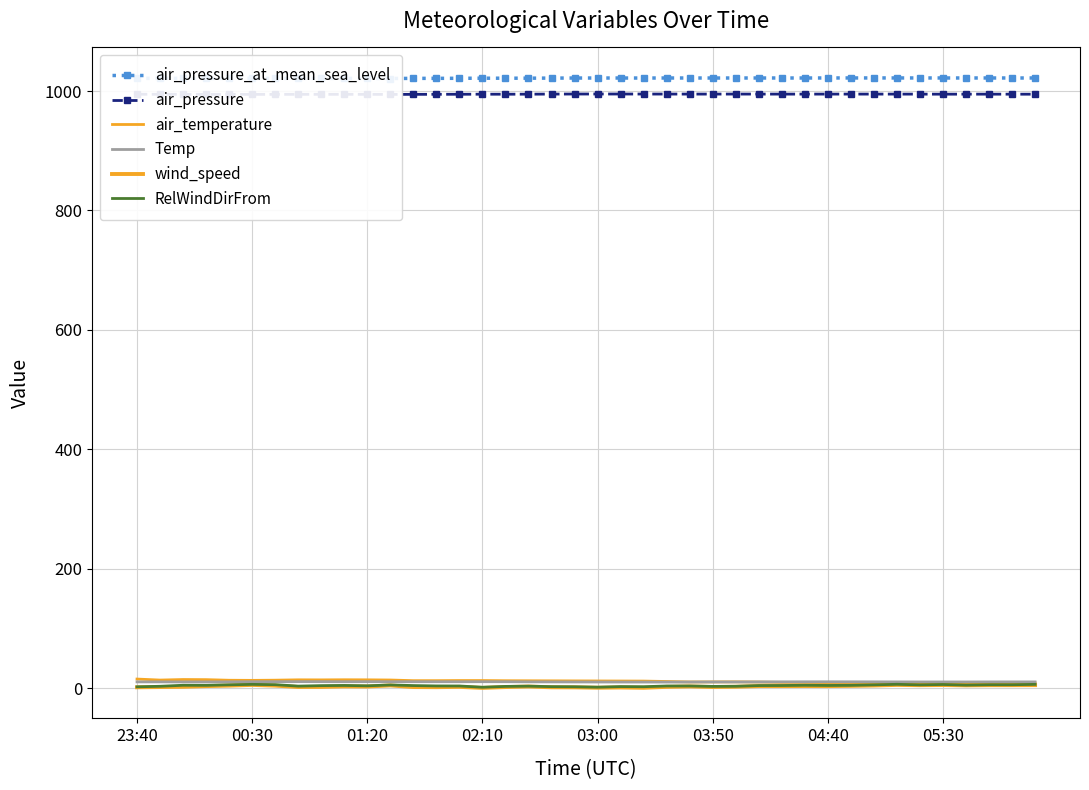

Reading left to right, extract all data points from this chart.

air_pressure_at_mean_sea_level: 1021.3	1021.4	1021.3	1021.2	1021.2	1021.3	1021.3	1021.3	1021.3	1021.3	1021.2	1021.1	1021.3	1021.4	1021.5	1021.6	1021.6	1021.6	1021.8	1021.9	1021.9	1021.9	1021.9	1021.9	1022.0	1021.9	1021.9	1022.0	1021.9	1021.9	1022.0	1022.0	1022.0	1022.0	1022.0	1022.0	1022.0	1022.0	1021.9	1022.0
air_pressure: 994.7	994.7	994.6	994.5	994.5	994.5	994.5	994.6	994.6	994.6	994.6	994.5	994.5	994.6	994.7	994.8	994.8	994.8	995.0	995.1	995.1	995.1	995.1	995.0	995.0	995.0	995.0	995.0	995.0	994.9	995.0	995.0	995.0	995.0	994.9	994.8	994.9	994.9	994.8	994.8
air_temperature: 15.0	13.3	14.2	14.0	13.0	12.8	13.1	13.7	13.6	13.8	13.7	13.4	12.3	12.3	12.5	12.5	12.2	12.1	12.0	11.9	11.8	11.7	11.6	10.9	10.1	10.2	10.3	10.0	9.4	9.3	9.0	8.6	8.4	8.6	8.2	8.3	8.6	8.7	8.5	8.4
Temp: 10.2	10.3	10.2	10.2	10.3	10.5	10.6	10.7	10.6	10.6	10.6	10.6	10.6	10.5	10.5	10.6	10.5	10.3	10.2	10.2	10.1	10.0	10.0	10.0	10.1	10.2	10.1	10.2	10.3	10.4	10.4	10.4	10.3	10.2	10.2	10.2	10.1	10.2	10.2	10.2
wind_speed: 1.2	1.6	2.0	3.2	4.0	5.2	4.0	1.7	1.8	2.7	2.5	4.3	1.6	1.4	1.9	0.2	1.6	2.5	1.2	1.1	0.5	0.9	0.4	1.9	2.6	1.7	2.1	3.2	3.2	3.3	3.2	3.6	4.2	5.2	4.7	5.0	4.4	4.7	4.7	4.8
RelWindDirFrom: 2.0	2.9	4.6	4.5	5.4	6.1	5.6	3.2	4.0	4.3	3.7	5.1	4.1	3.5	3.4	1.3	2.7	3.1	2.3	2.1	1.4	2.4	2.2	3.4	3.4	2.7	2.9	4.1	4.2	4.6	4.3	4.5	5.3	6.2	5.3	5.9	4.9	5.5	5.5	6.1